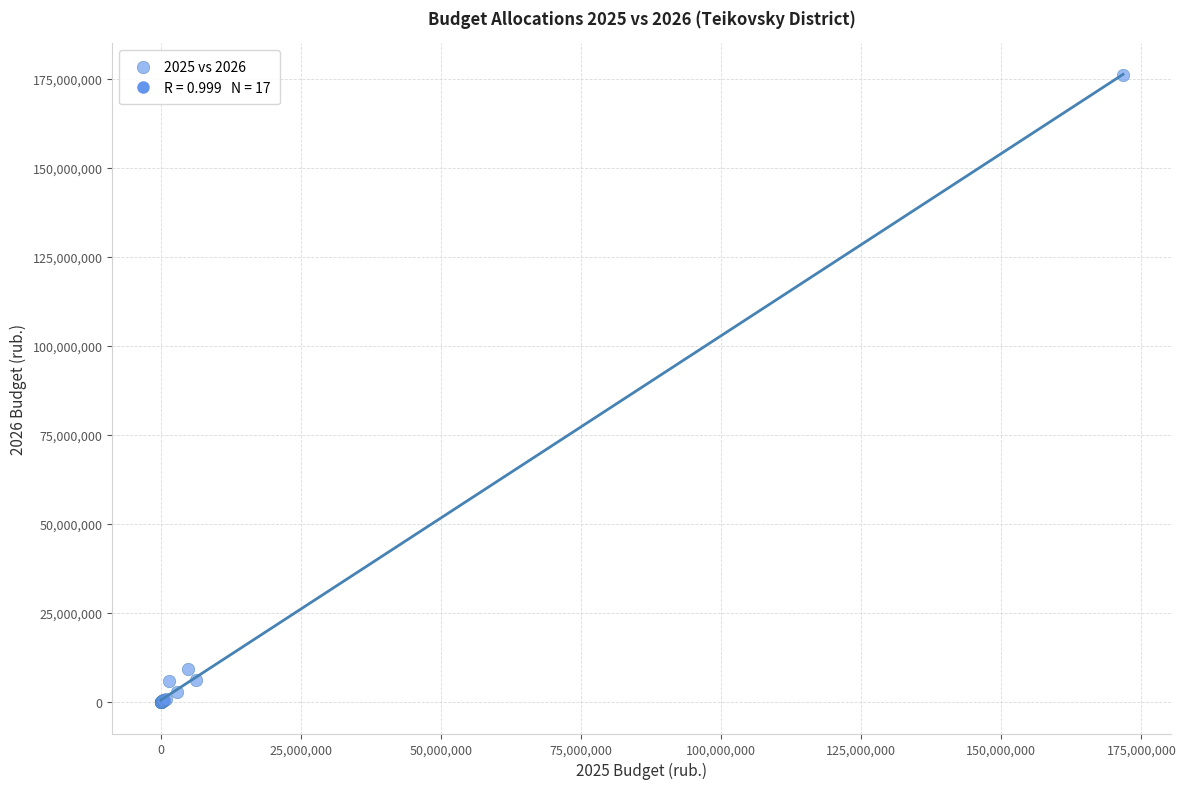

What Y value in the scatter plot is closest to 88098259?

9322697.3